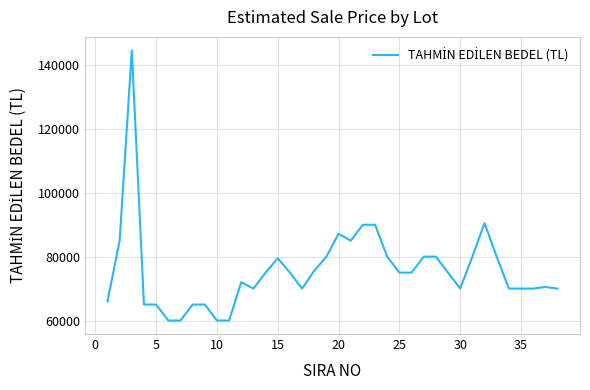

What is the greatest value displayed?

144600